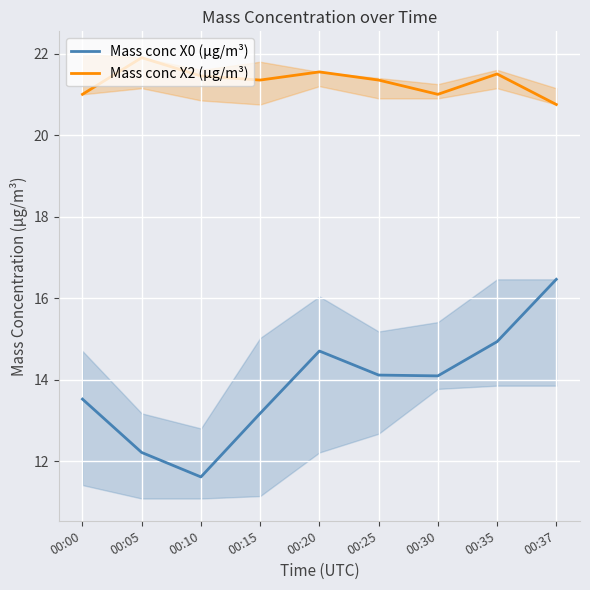

Rank the categories by Mass conc X0 (μg/m³) value from lowest to highest.

00:10, 00:05, 00:15, 00:00, 00:30, 00:25, 00:20, 00:35, 00:37